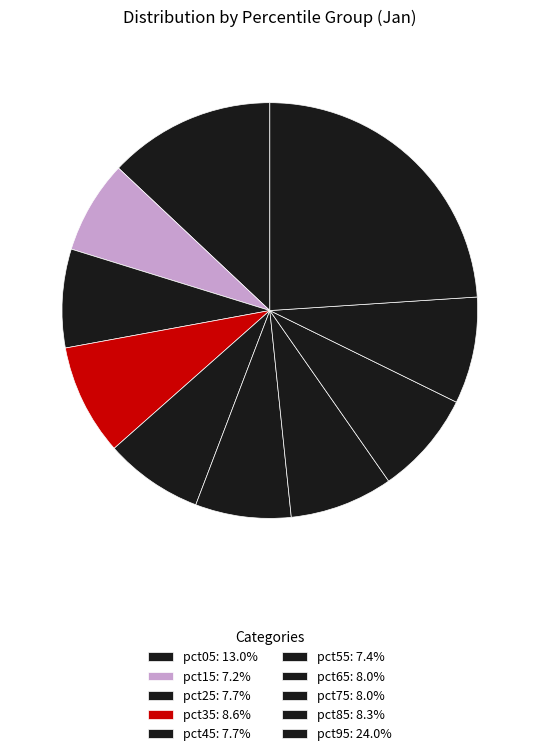

Which slice is the largest?

pct95